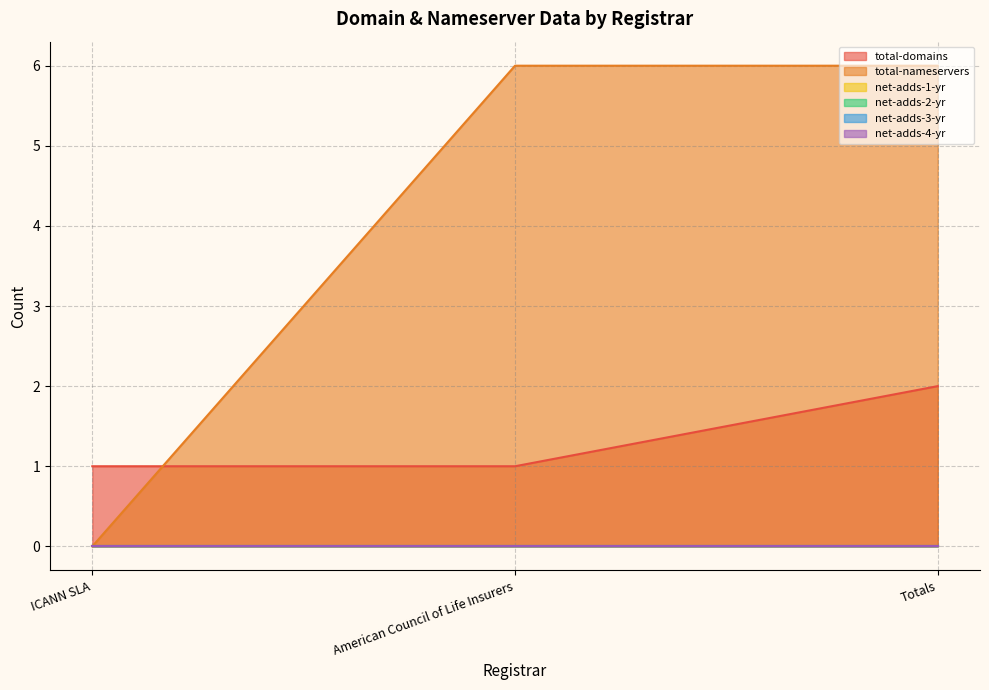

Which category has the highest value across all series?

American Council of Life Insurers